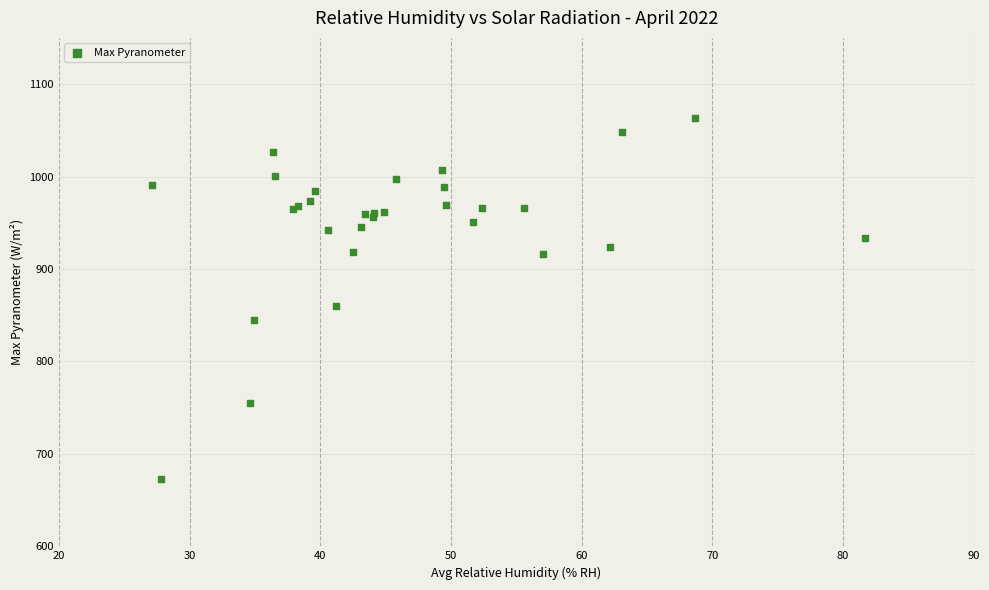

What Y value in the scatter plot is closest to 867?

859.6